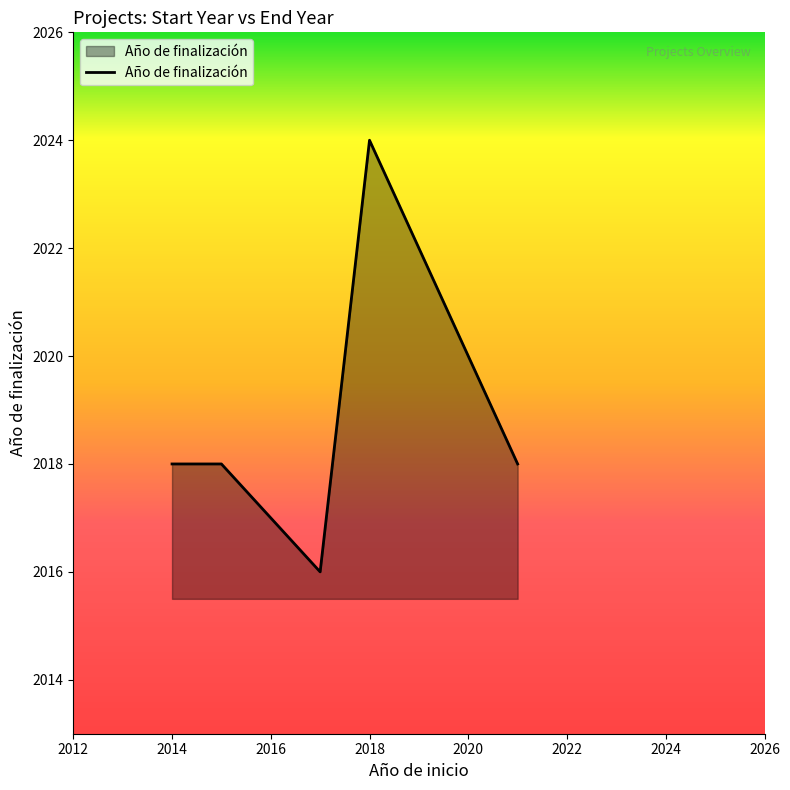

What is the sum of all values?

10094